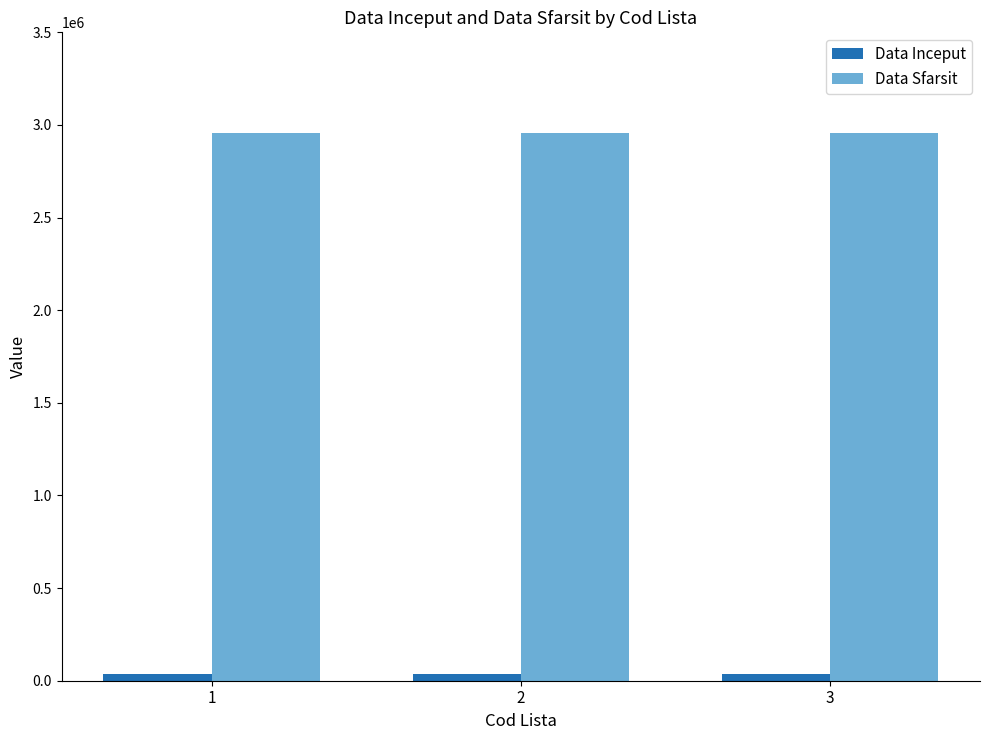

Reading left to right, list all the values displayed in this chart.

Data Inceput: 36526	36526	36526
Data Sfarsit: 2958465	2958465	2958465